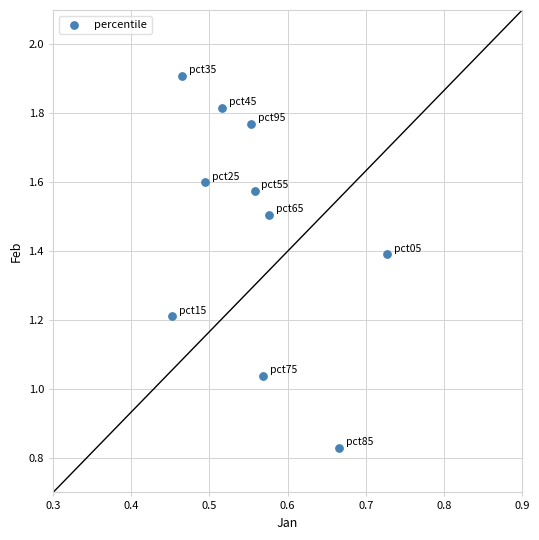

What is the range of Y values (max minus min)?

1.1